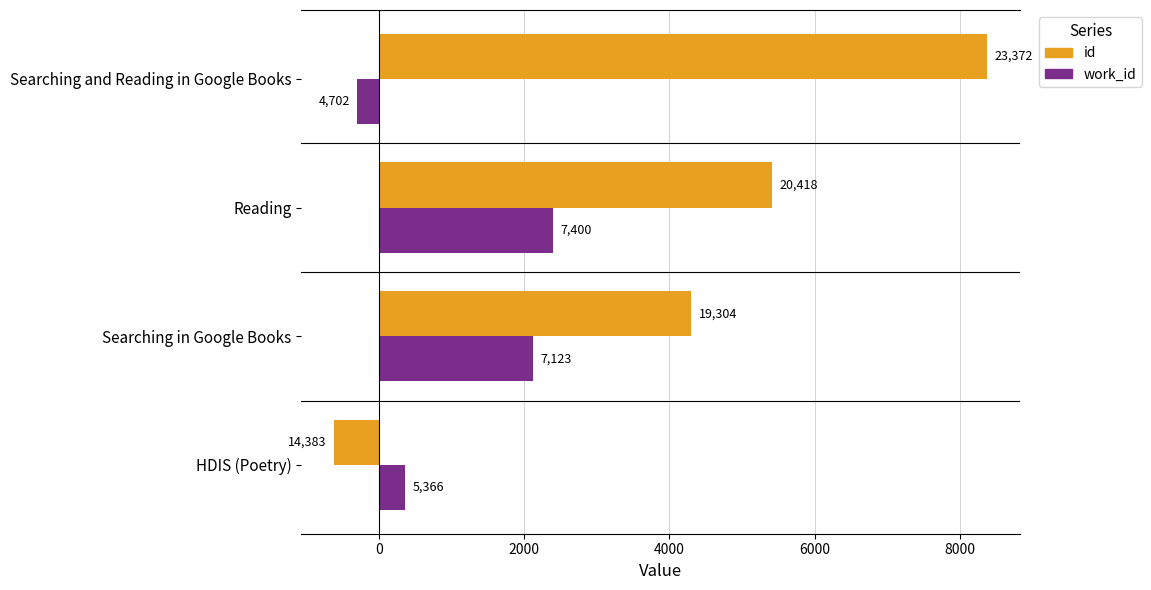

What are all the series names shown in the legend?

id, work_id